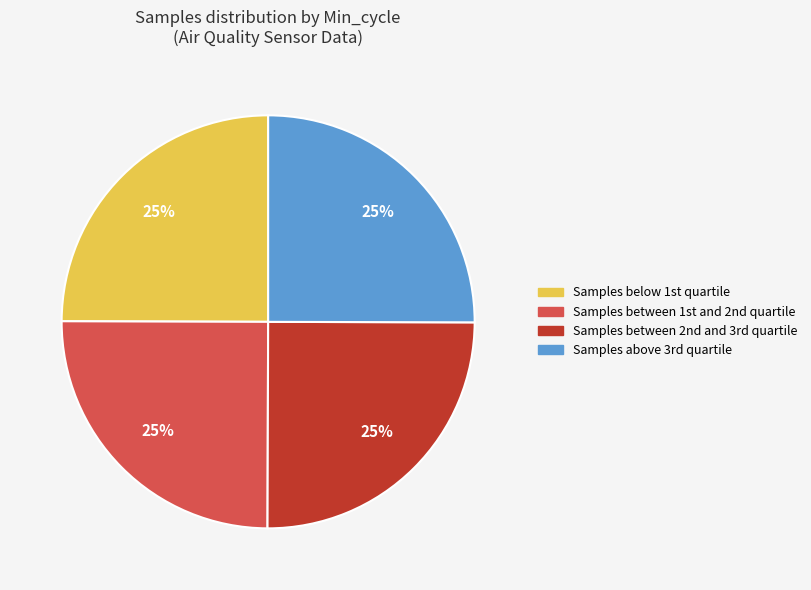

Does any single category account for the majority?

No